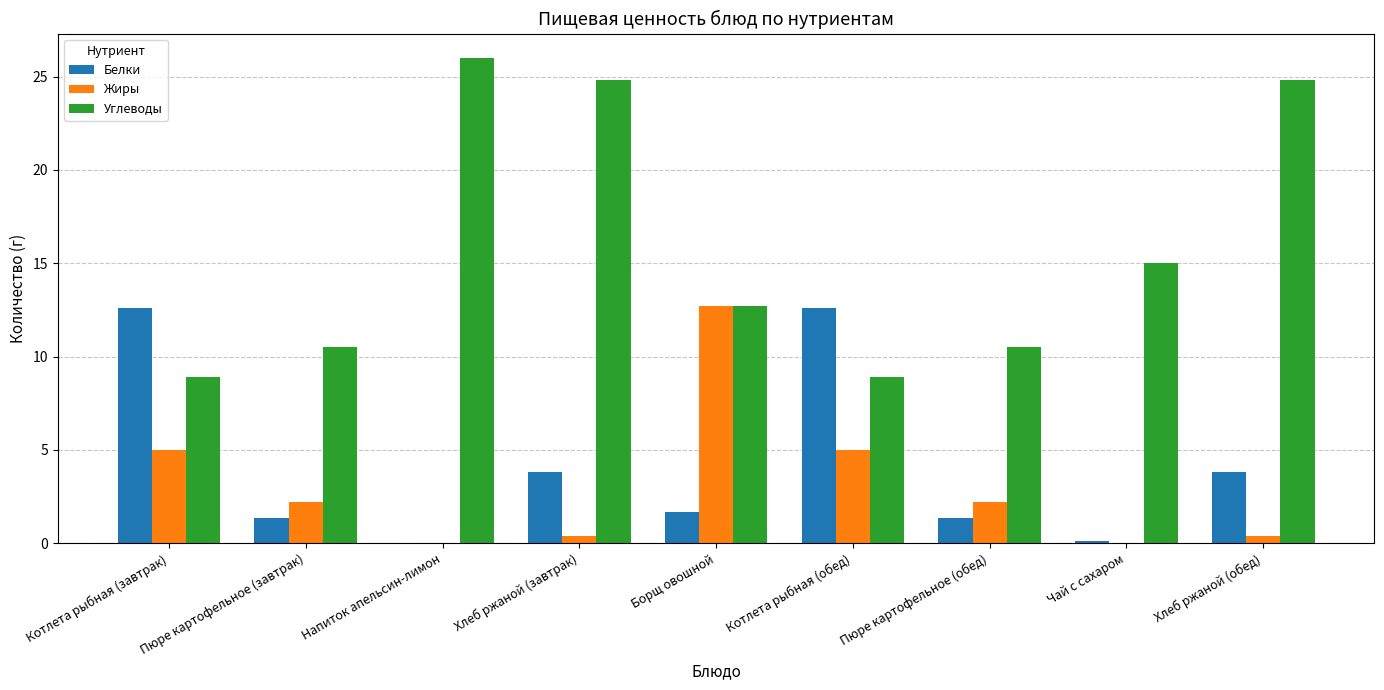

How many categories are shown in the chart?

9